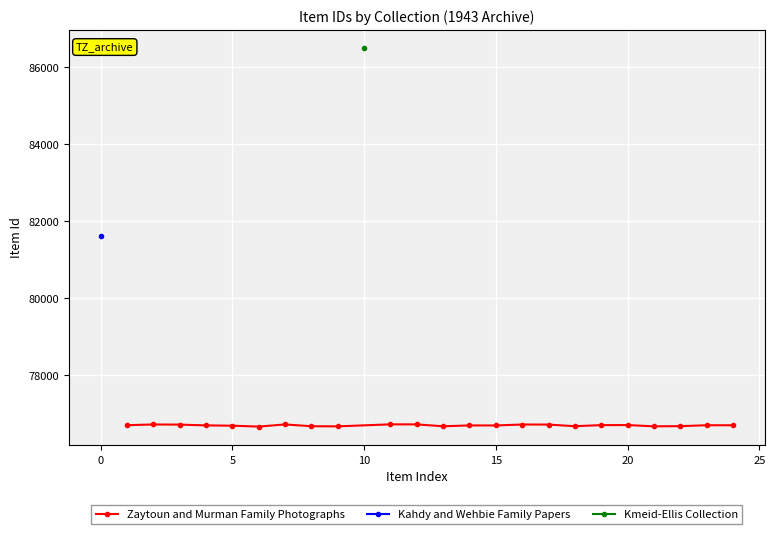

The value of Zaytoun and Murman Family Photographs at 5 is 76695. True or false?

True